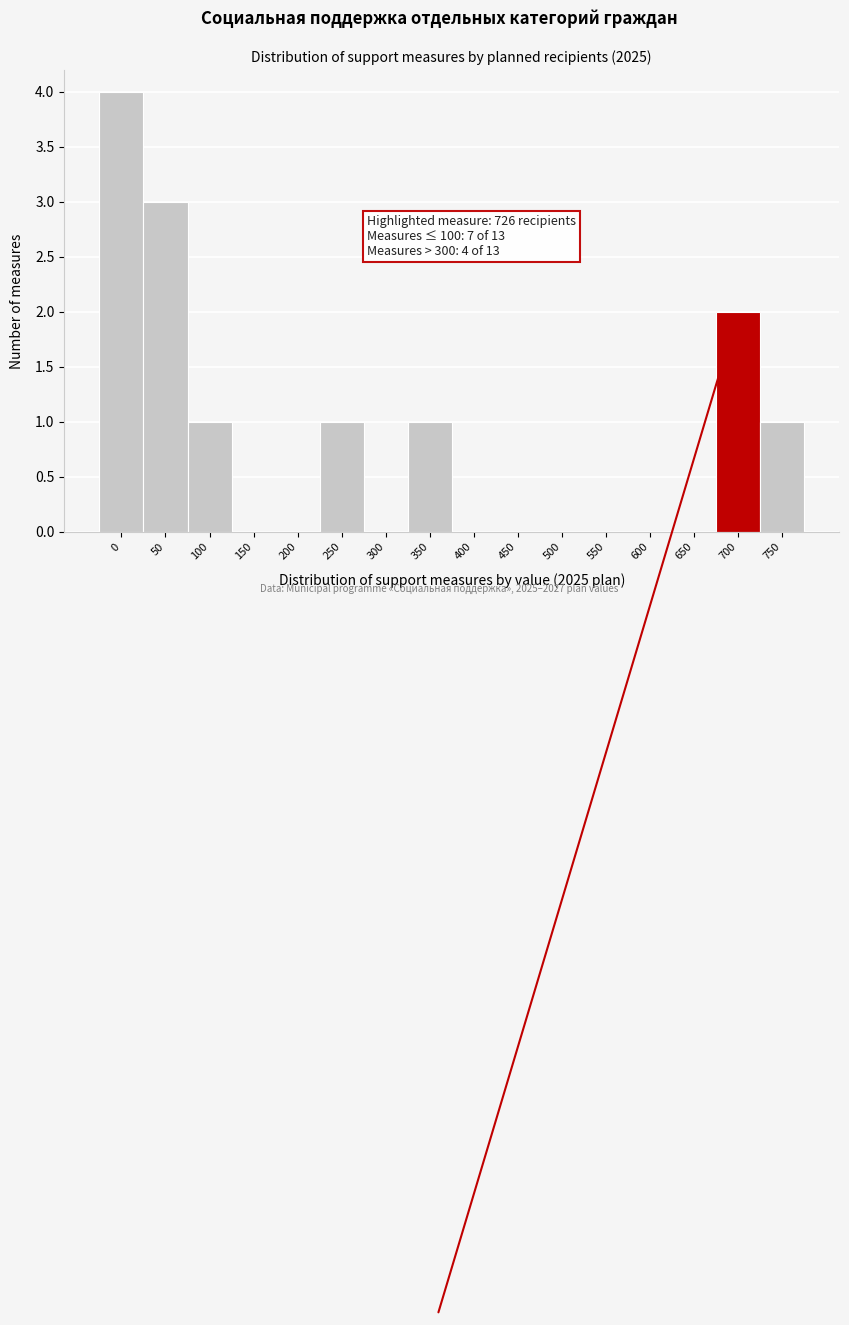

Reading left to right, transcribe all the data shown in this chart.

0=4	50=3	100=1	150=0	200=0	250=1	300=0	350=1	400=0	450=0	500=0	550=0	600=0	650=0	700=2	750=1